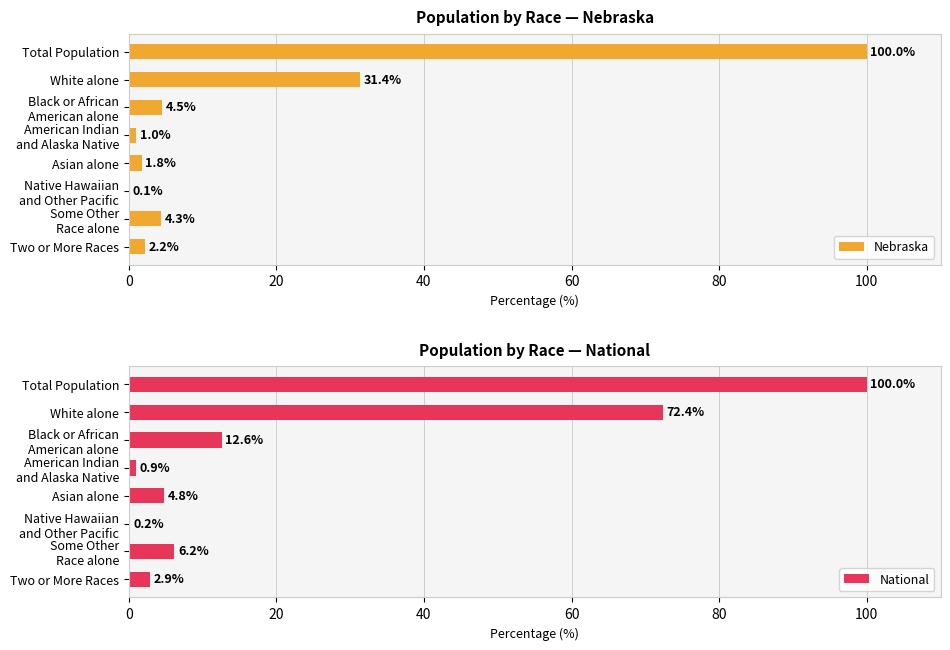

What is the sum of the National values at White alone and Total Population?

172.4